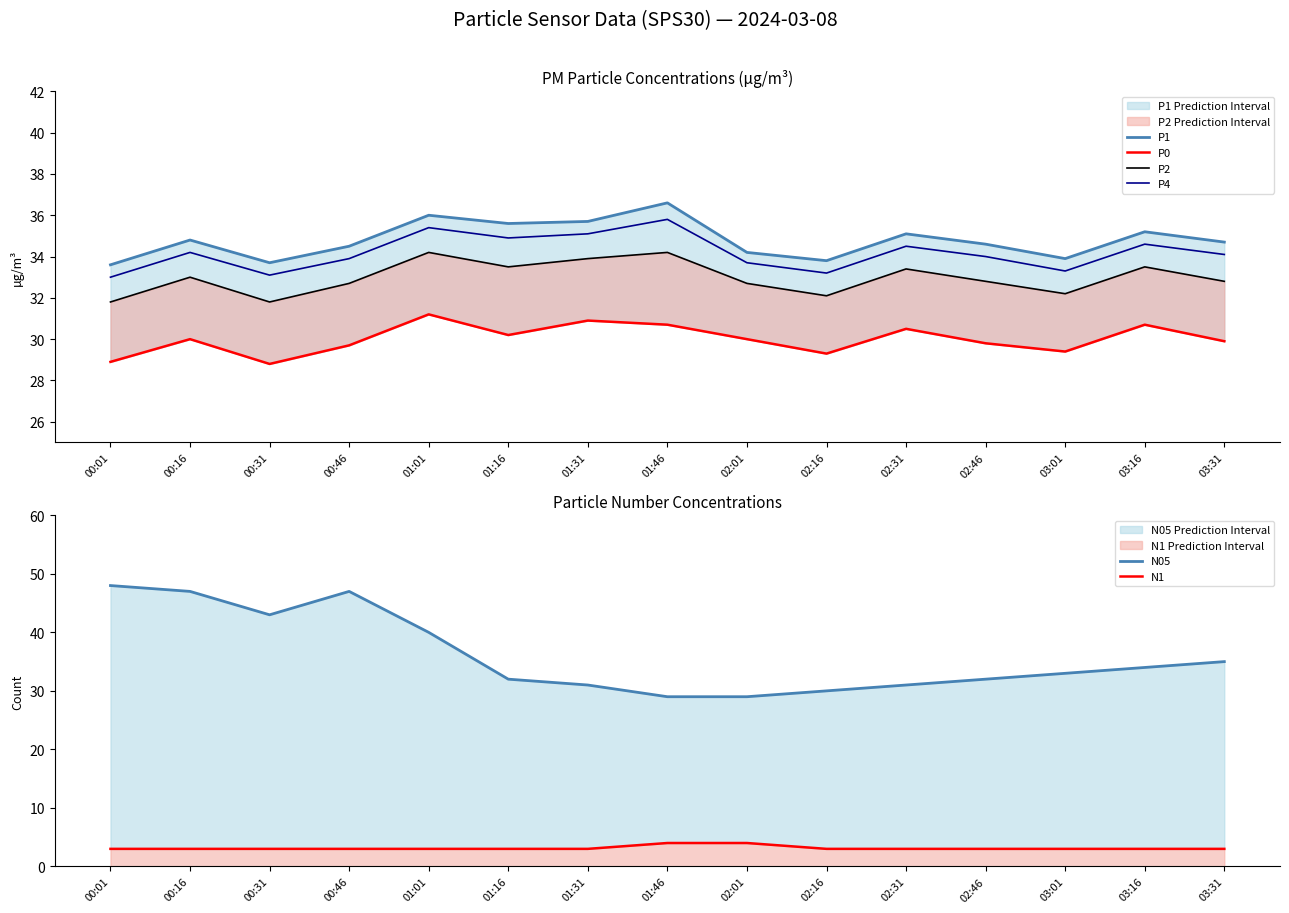

How many data points in P4 are less than 34?

6